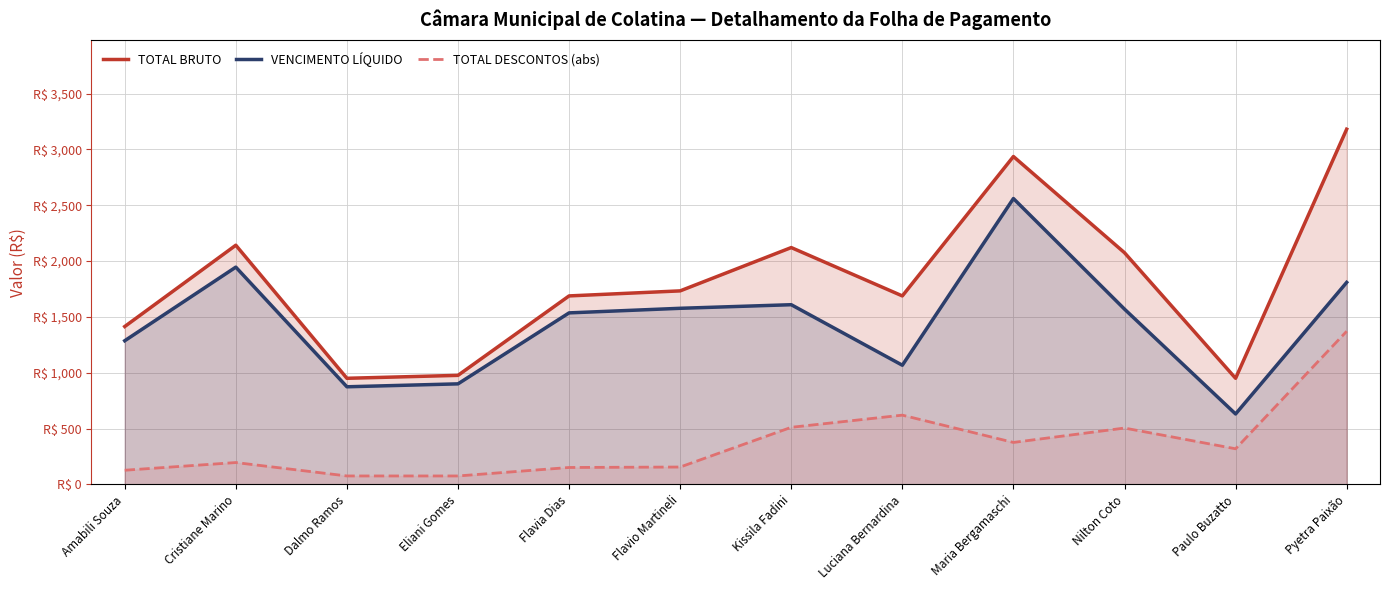

What position from the left is Flavia Dias?

5